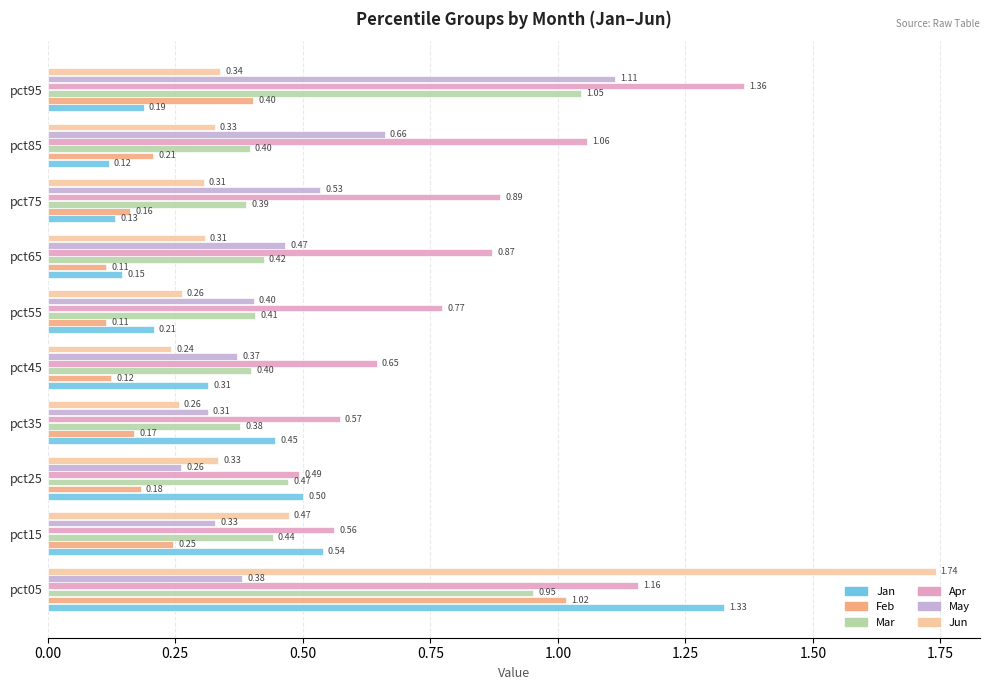

Which series has the largest total across all categories?

Apr